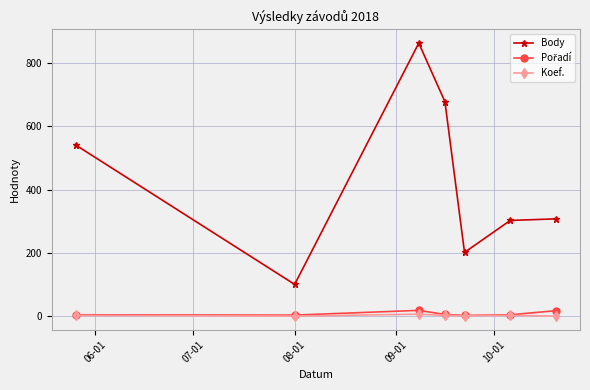

How many interior local valleys does the Body series have?

2